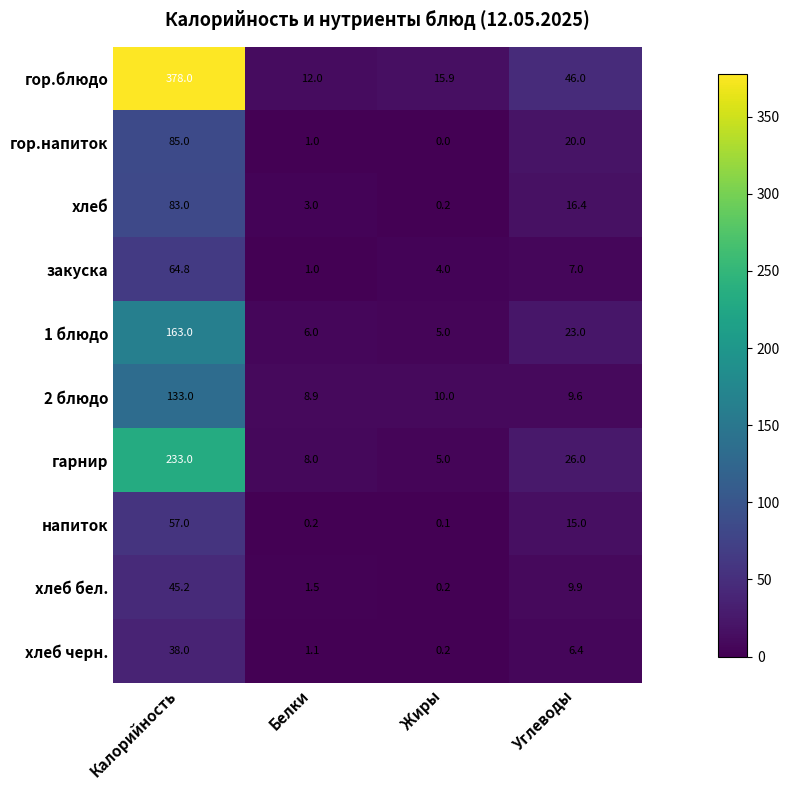

At which label does напиток reach its peak?

Калорийность